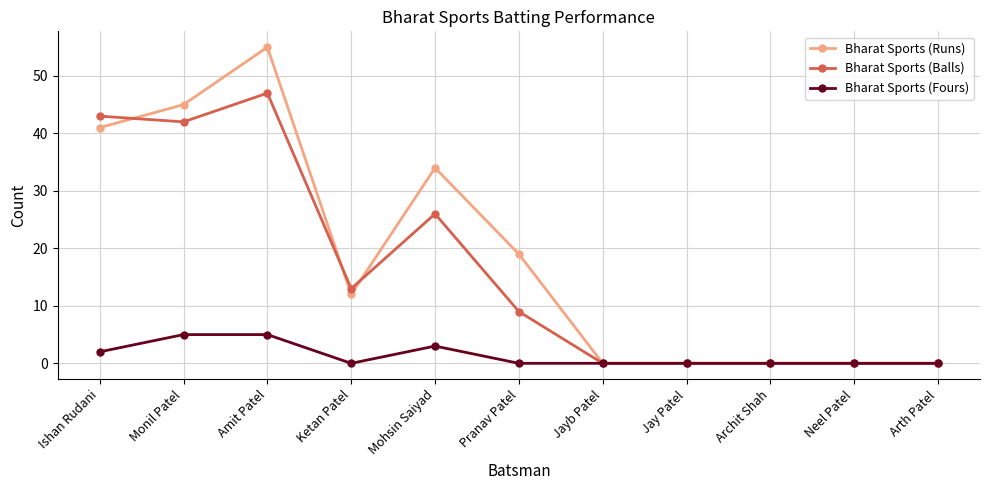

What is the sum of the Bharat Sports (Fours) values at Mohsin Saiyad and Jayb Patel?

3